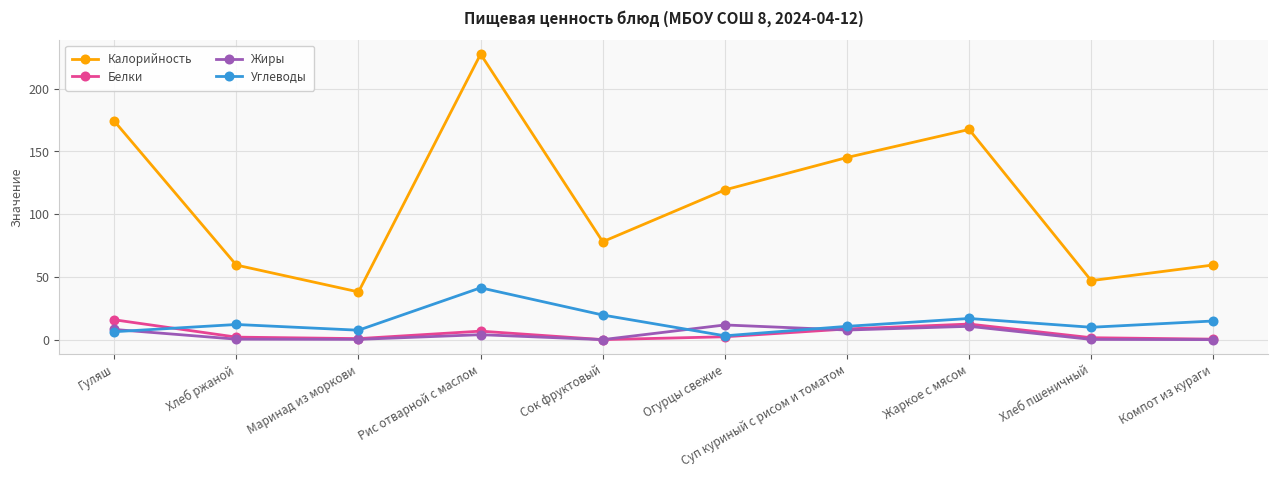

What is the label of the 1st point from the right?

Компот из кураги